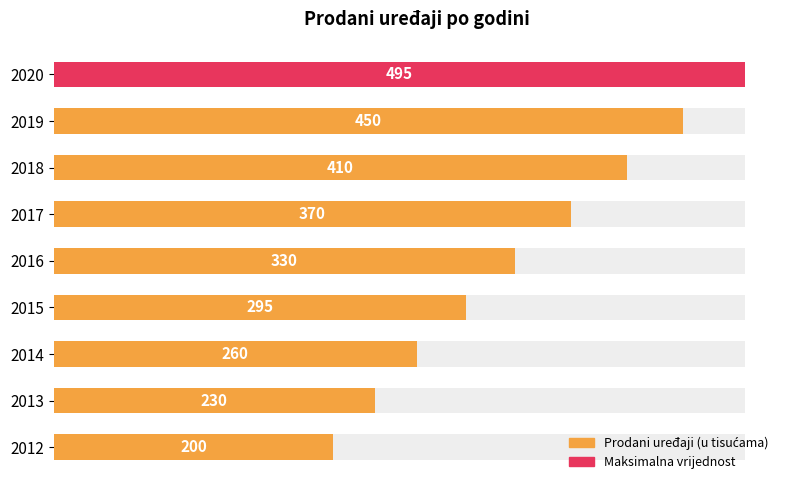

Does the chart contain any negative values?

No